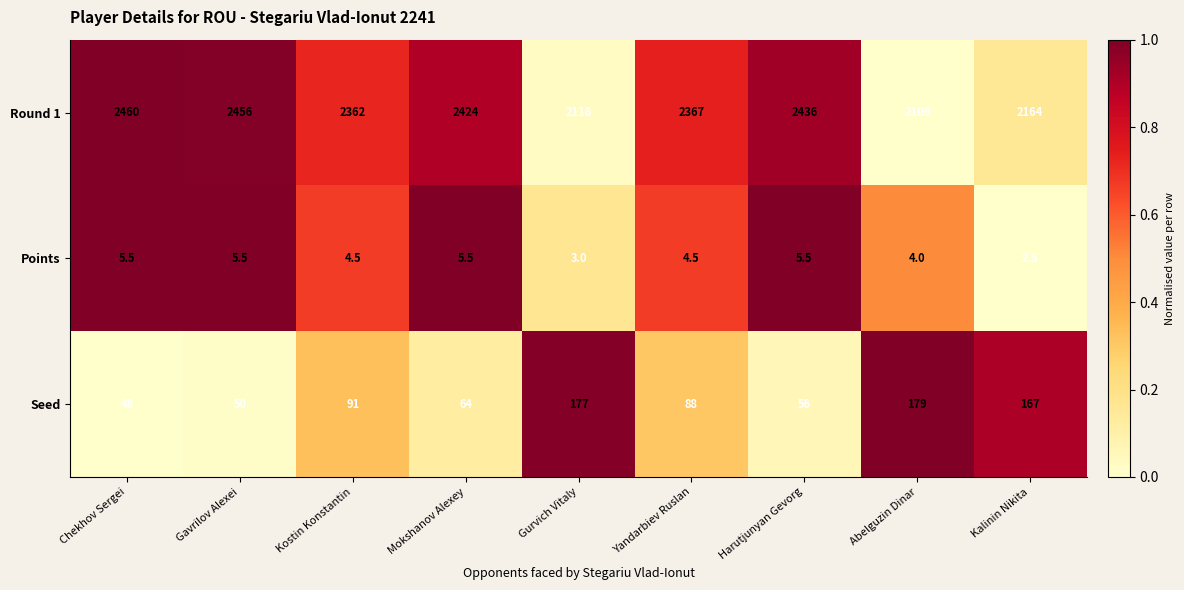

What is the total value across all series at Mokshanov Alexey?

2493.5